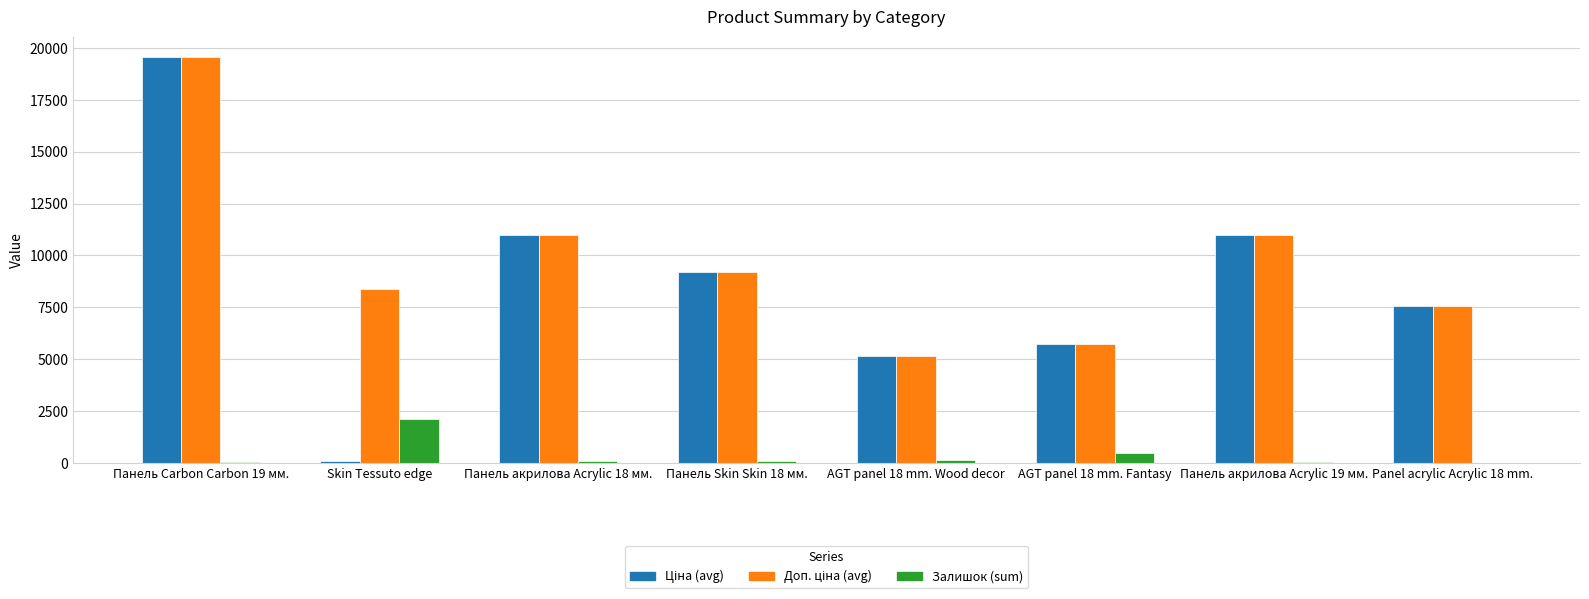

What is the sum of all Залишок (sum) values?

2936.0